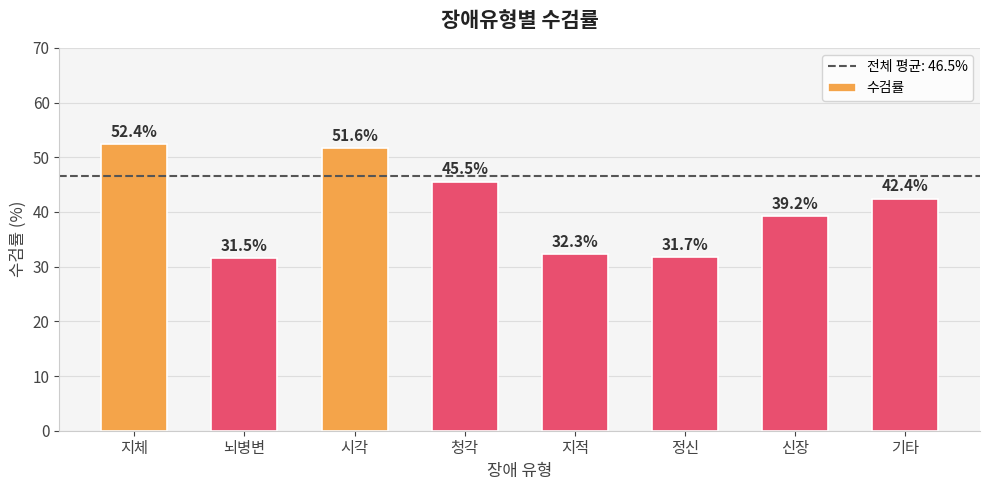

List the labels in order of value, largest first.

지체, 시각, 청각, 기타, 신장, 지적, 정신, 뇌병변